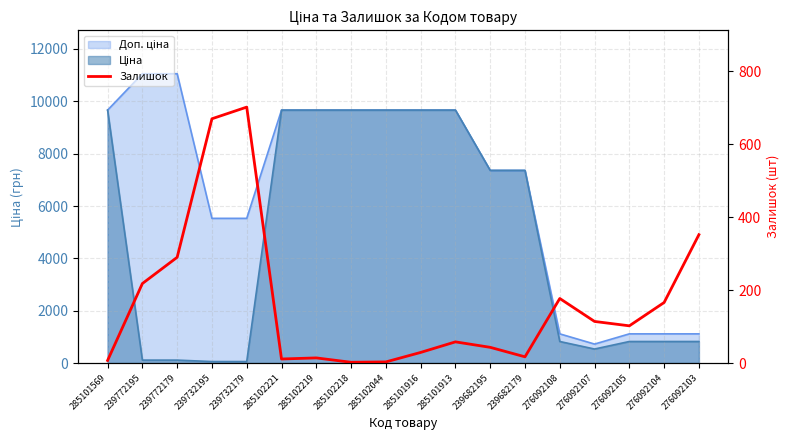

Rank the categories by value from highest to lowest.

239732179, 239732195, 276092103, 239772179, 239772195, 276092108, 276092104, 276092107, 276092105, 285101913, 239682195, 285101916, 239682179, 285102219, 285102221, 285101569, 285102044, 285102218